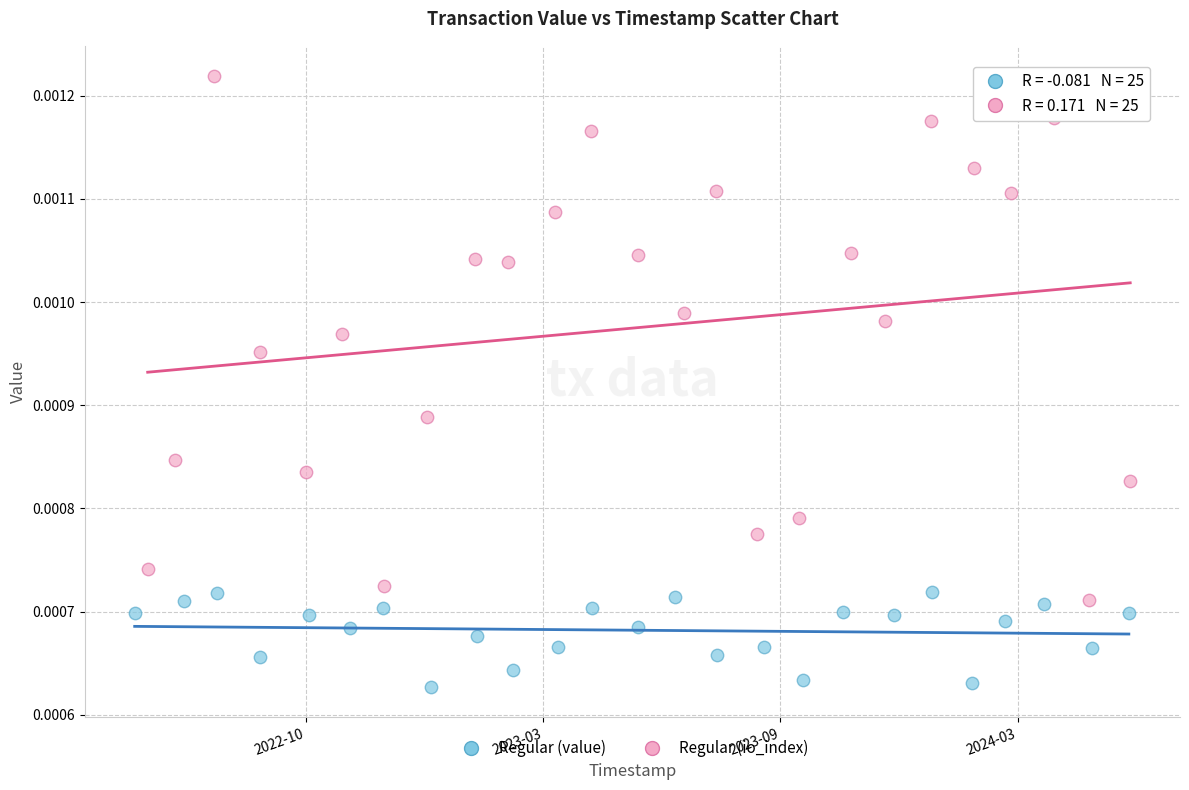

Which series has the largest Y range (max minus min)?

Regular (io_index)